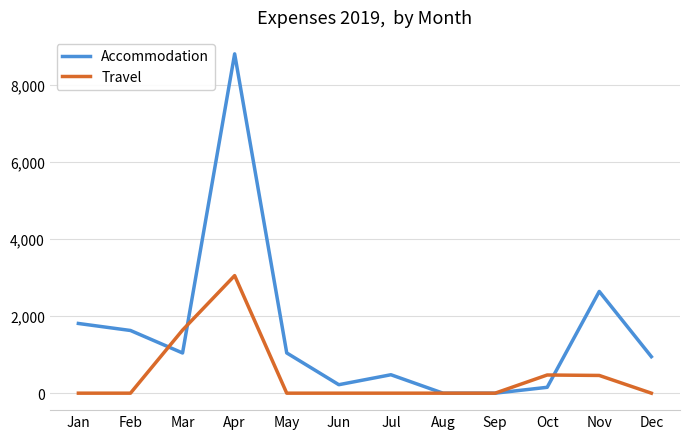

Is it true that Travel equals 1419.4 at Jul?

False